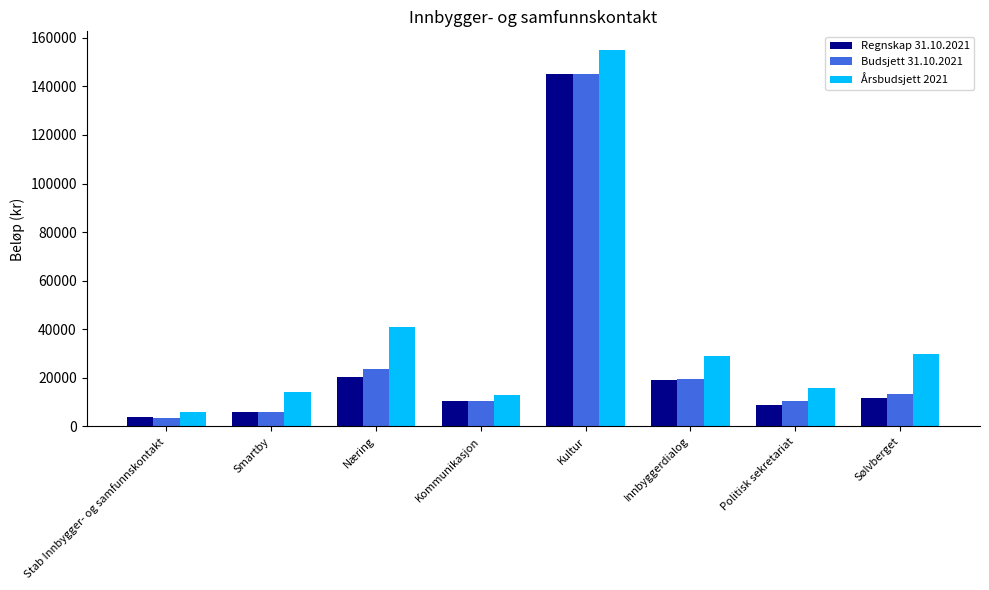

What value does the Budsjett 31.10.2021 series have at Stab Innbygger- og samfunnskontakt, to the nearest 50?

3550